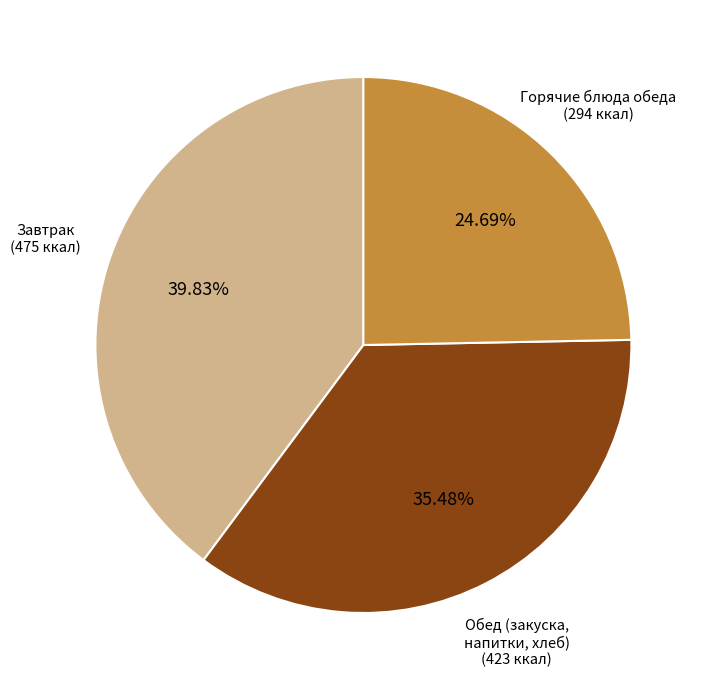

Is there any slice that represents more than half of the pie?

No